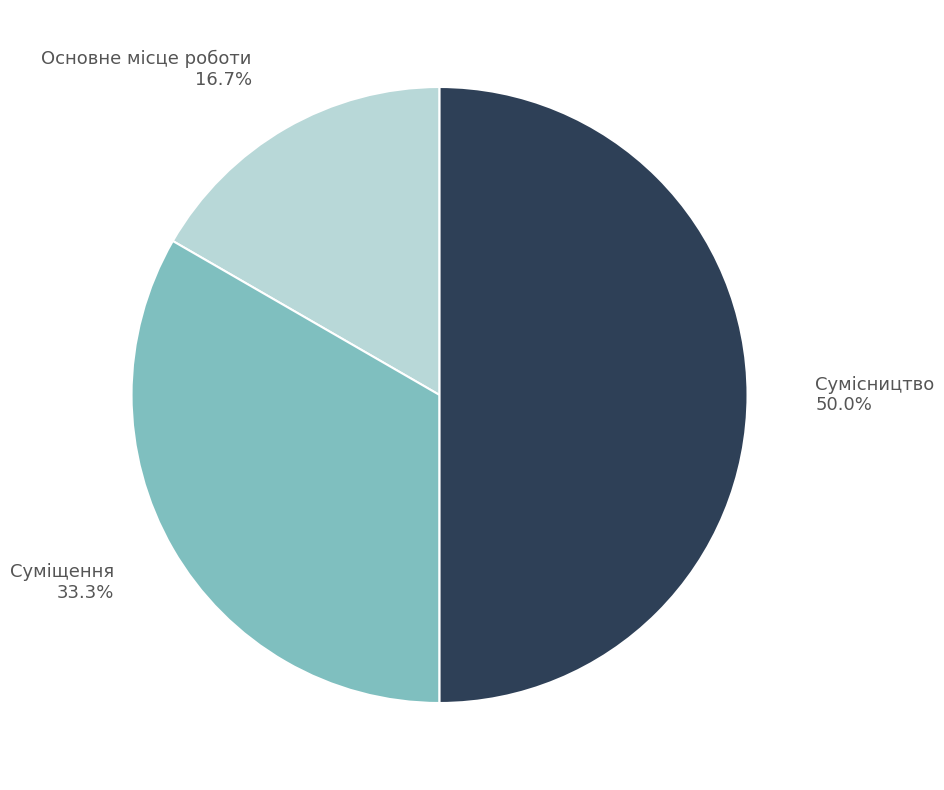

What is the smallest slice in the pie chart?

Основне місце роботи